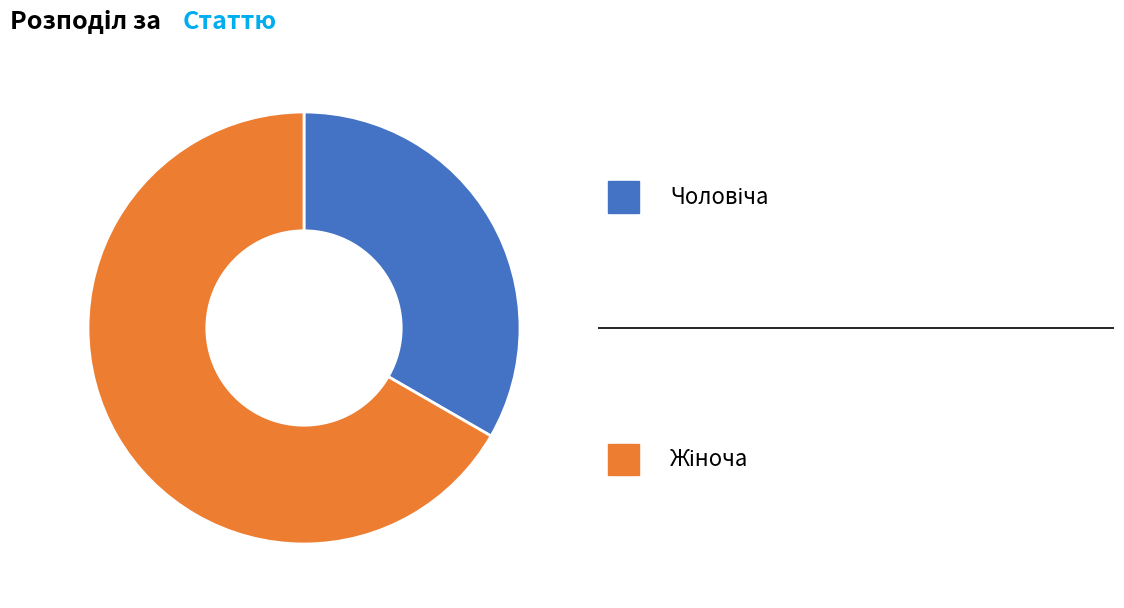

Is there a majority slice in this chart?

Yes